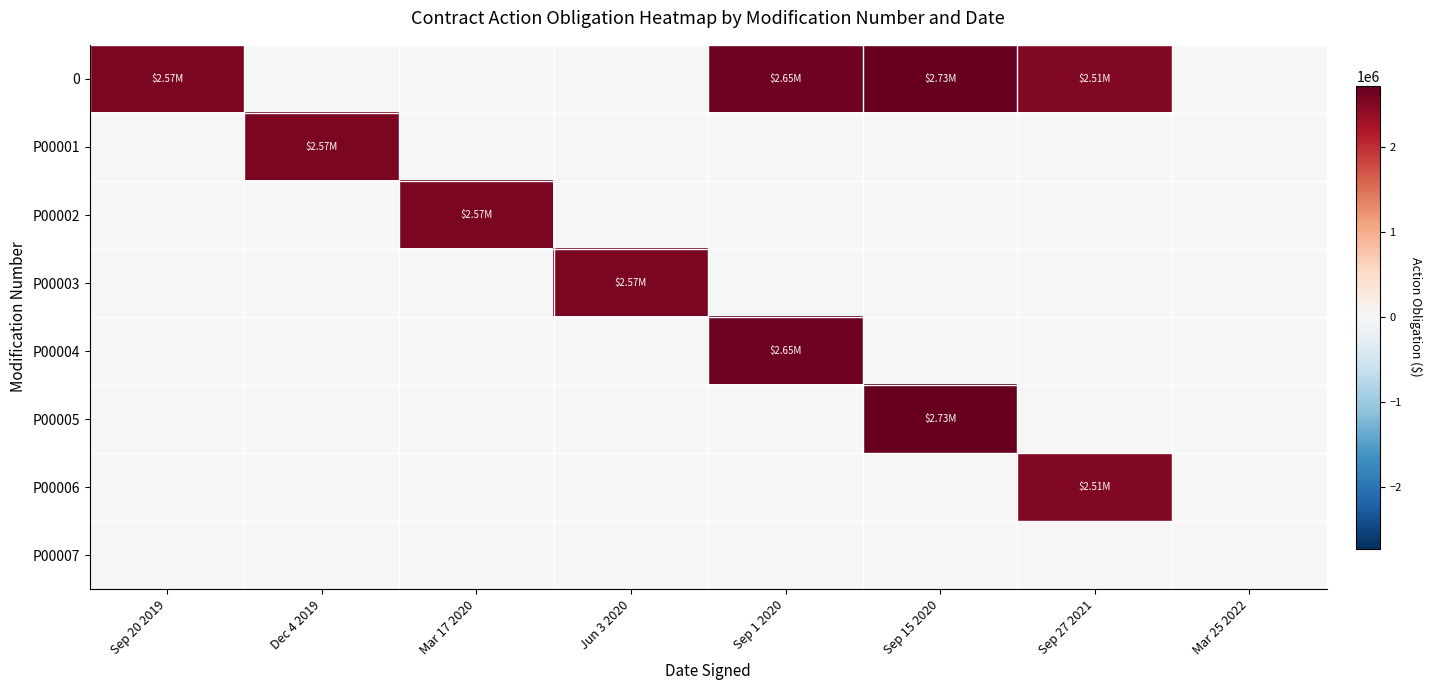

Rank the series at Sep 27 2021 from highest to lowest value.

0, P00006, P00001, P00002, P00003, P00004, P00005, P00007